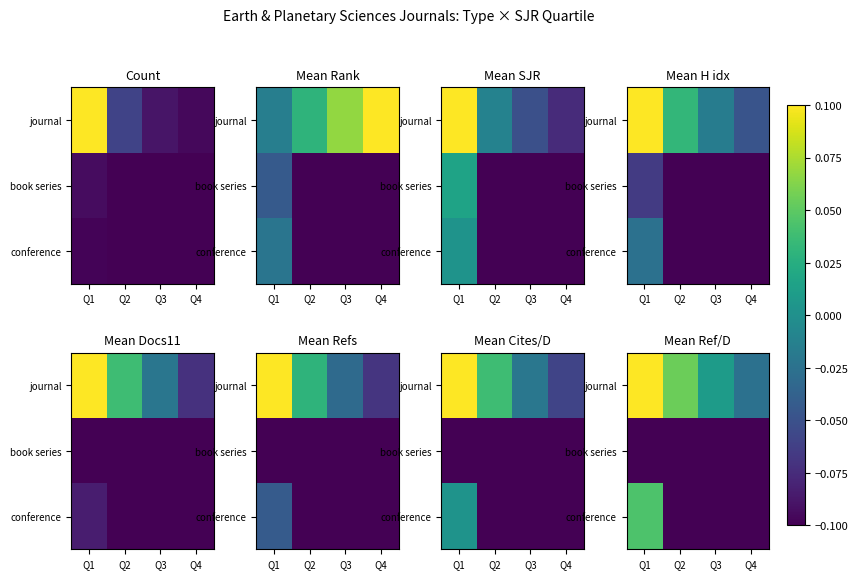

At Q3, list the series in order from largest to smallest.

journal, book series, conference